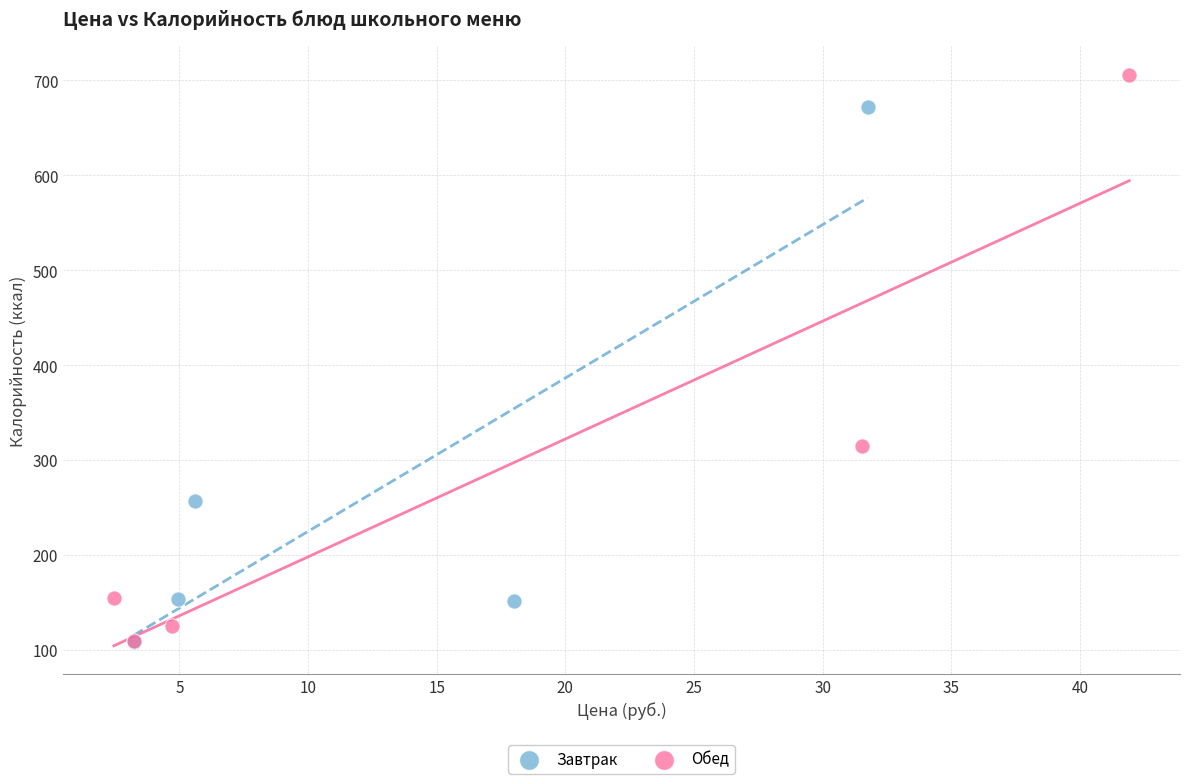

Which series reaches the maximum Y coordinate?

Обед